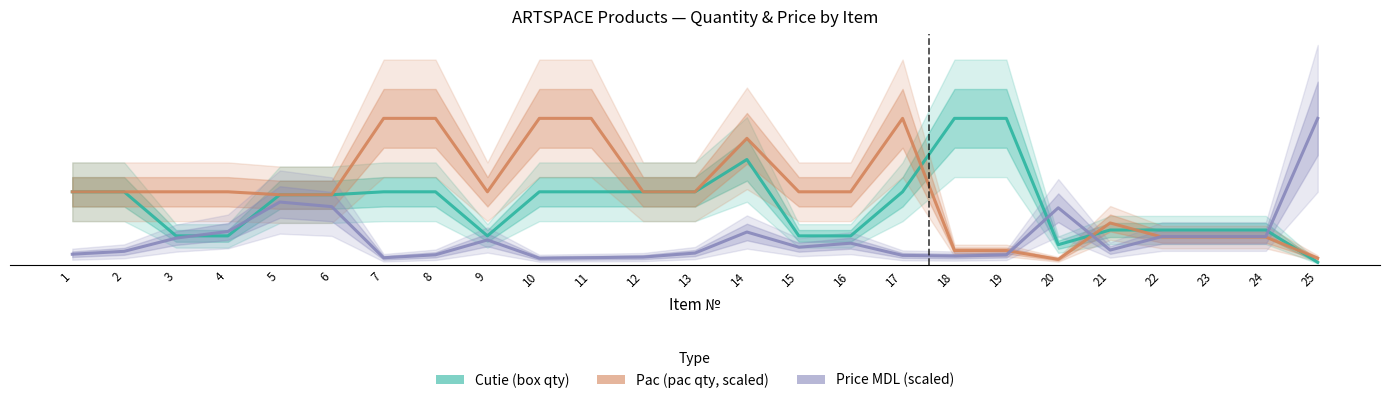

True or false: Pac (pac qty, scaled) and Cutie (box qty) intersect in this chart.

True